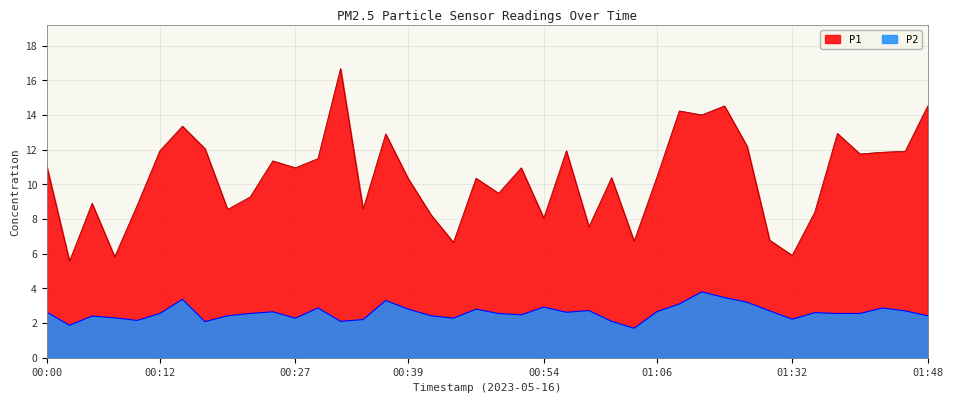

Which has a higher value, 00:19 or 01:30?

00:19